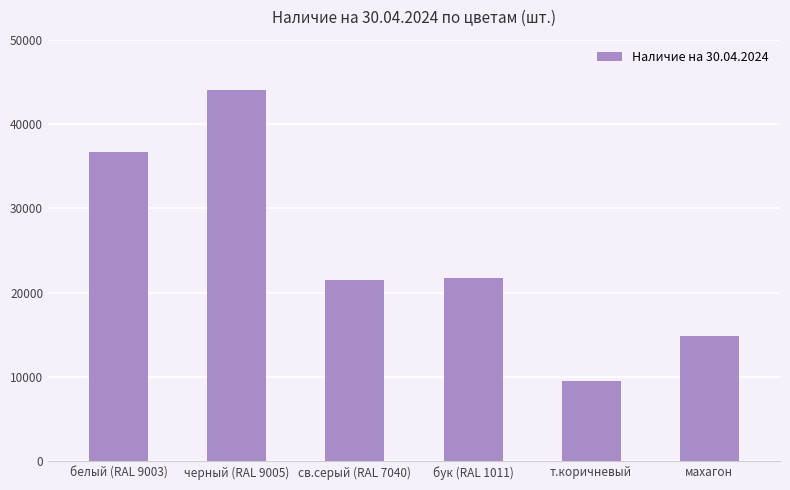

Which has a higher value, бук (RAL 1011) or черный (RAL 9005)?

черный (RAL 9005)